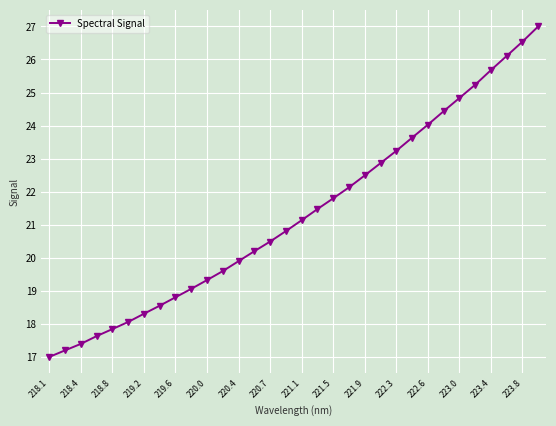

Reading left to right, transcribe all the data shown in this chart.

17.0	17.2	17.4	17.6	17.8	18.1	18.3	18.5	18.8	19.1	19.3	19.6	19.9	20.2	20.5	20.8	21.1	21.5	21.8	22.1	22.5	22.9	23.2	23.6	24.0	24.4	24.8	25.2	25.7	26.1	26.5	27.0